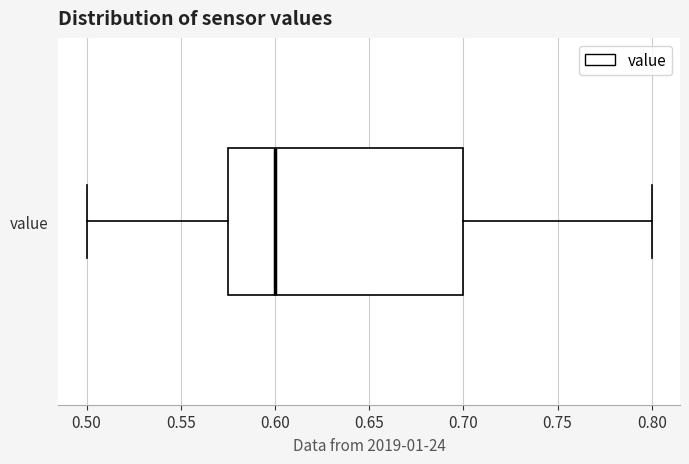

Where does the right whisker of the box for value end on the x-axis? The values are not printed on the chart, so give them approximately, as read against the axis.

0.800